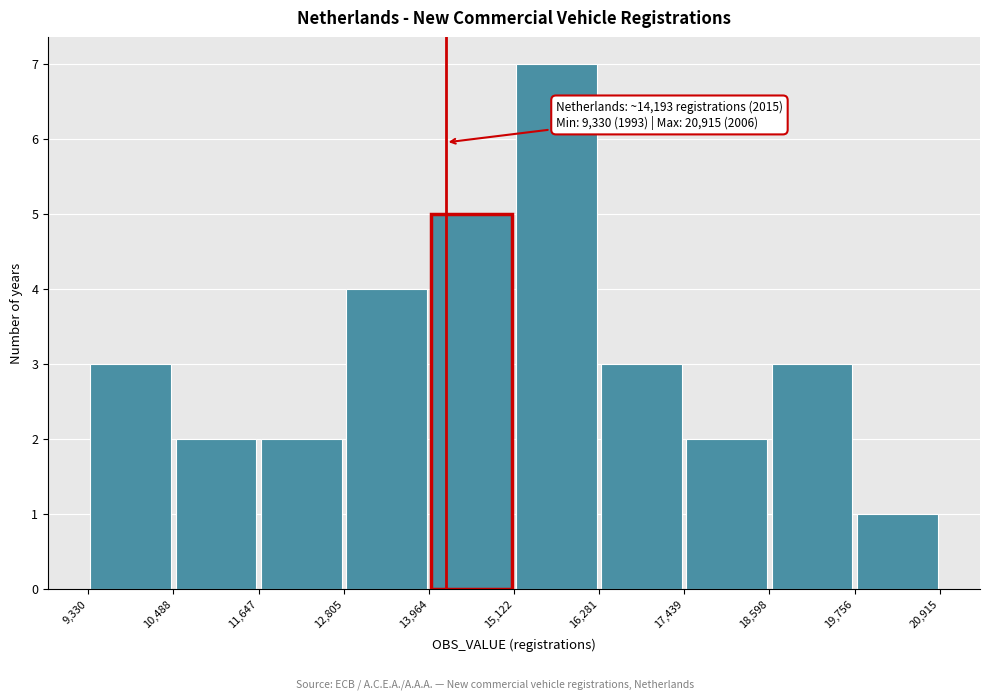

Which range on the x-axis has the tallest bar?

15,122 to 16,281